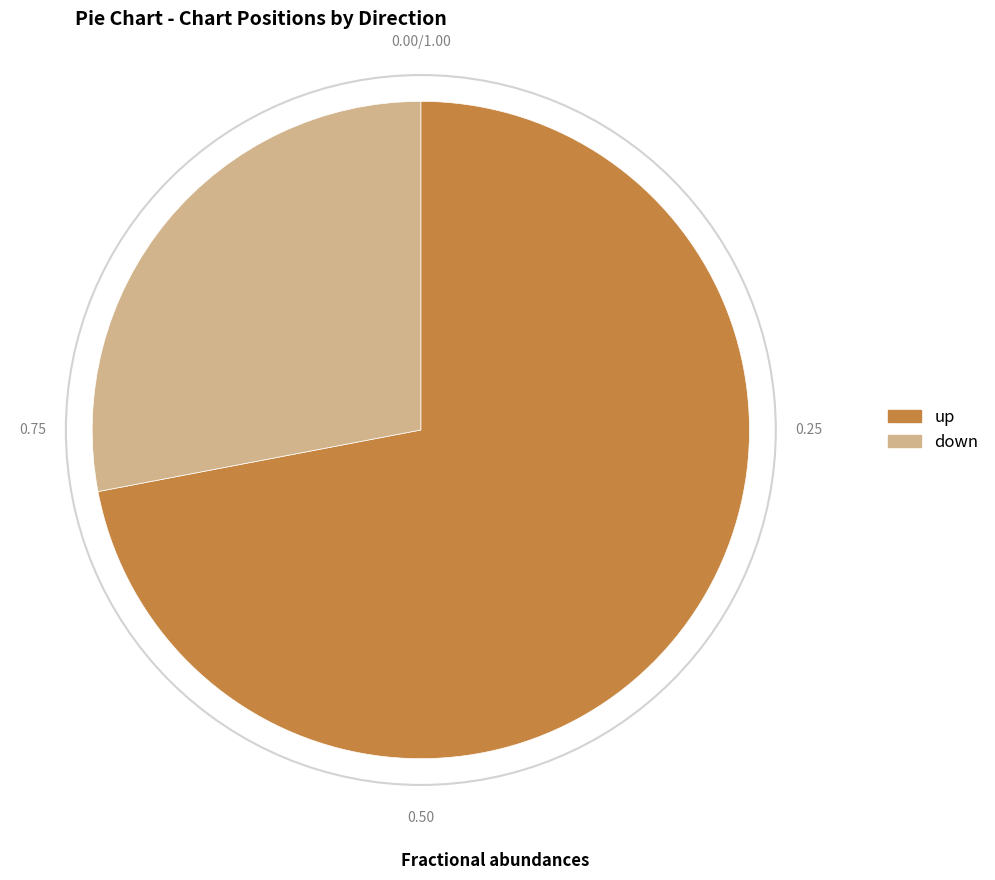

Rank the categories by value from highest to lowest.

up, down